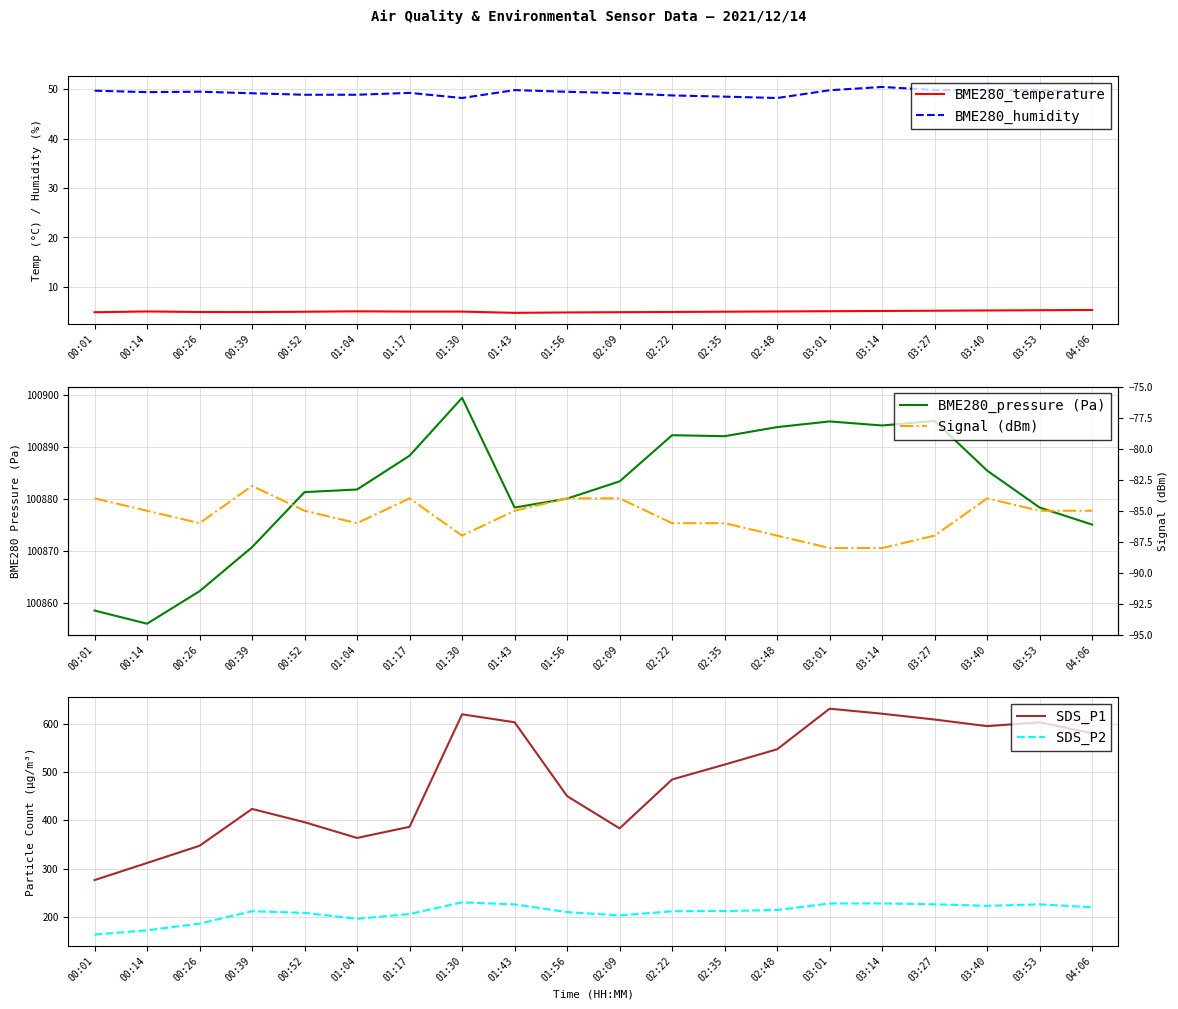

Read the BME280_pressure (Pa) value at 01:30.

100899.4